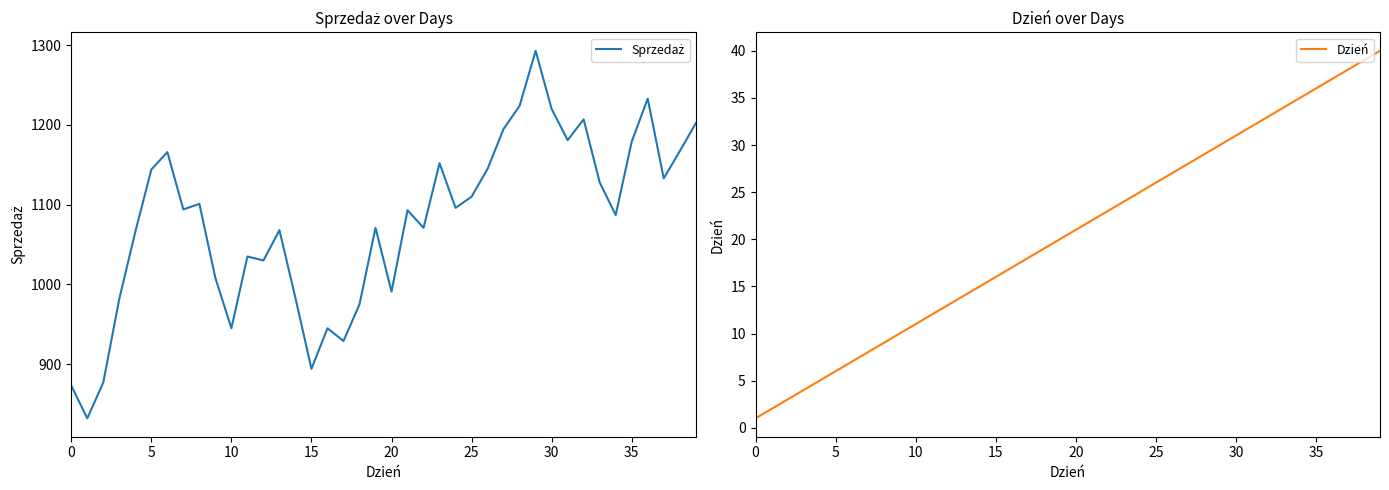

What is the sum of the Sprzedaż values at 38 and 21?

2260